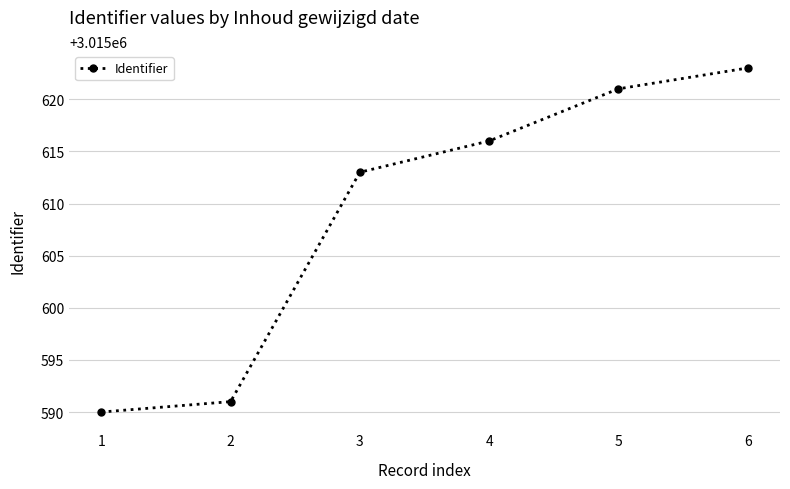

What is the sum of all values?

18093654